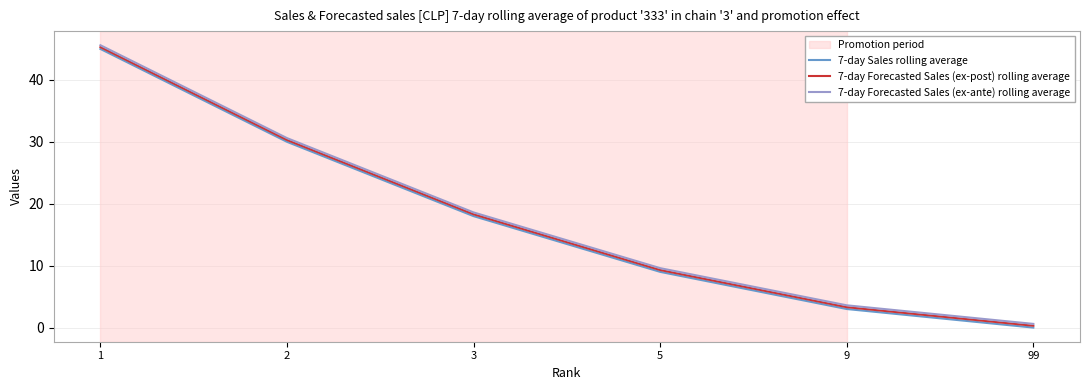

What is the total value across all series at 3?

54.9